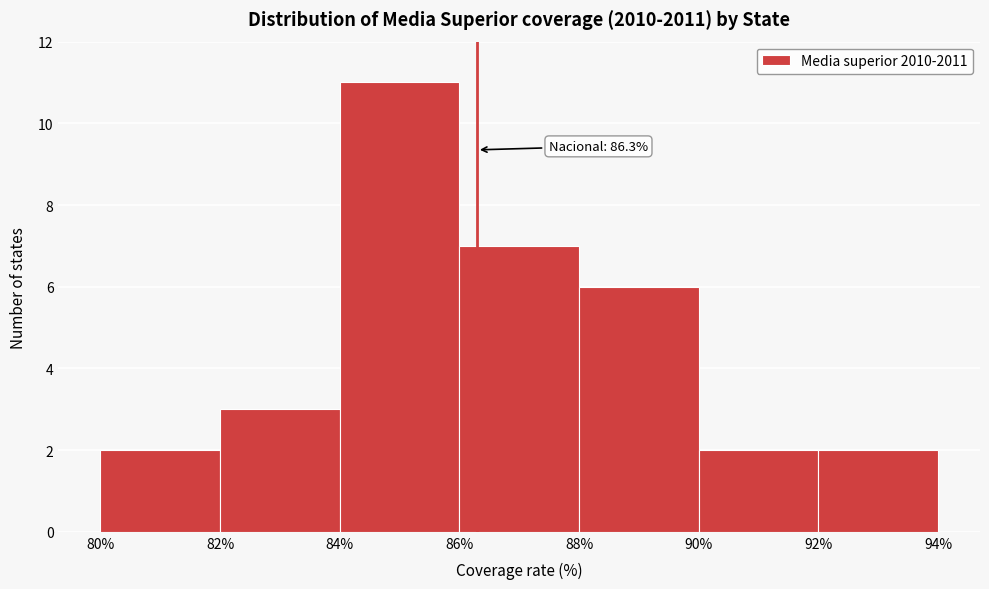

Which range on the x-axis has the tallest bar?

84% to 86%